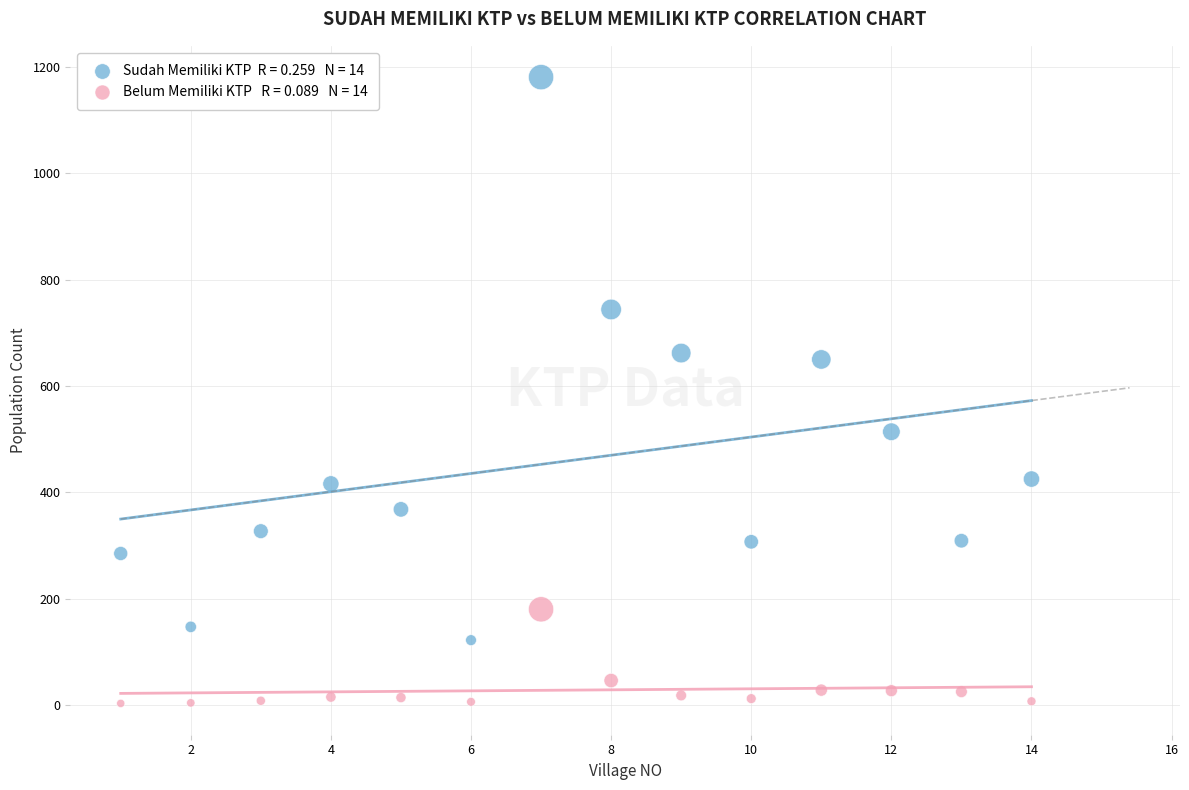

Across all data points, what is the range of Y values (max minus min)?

1178